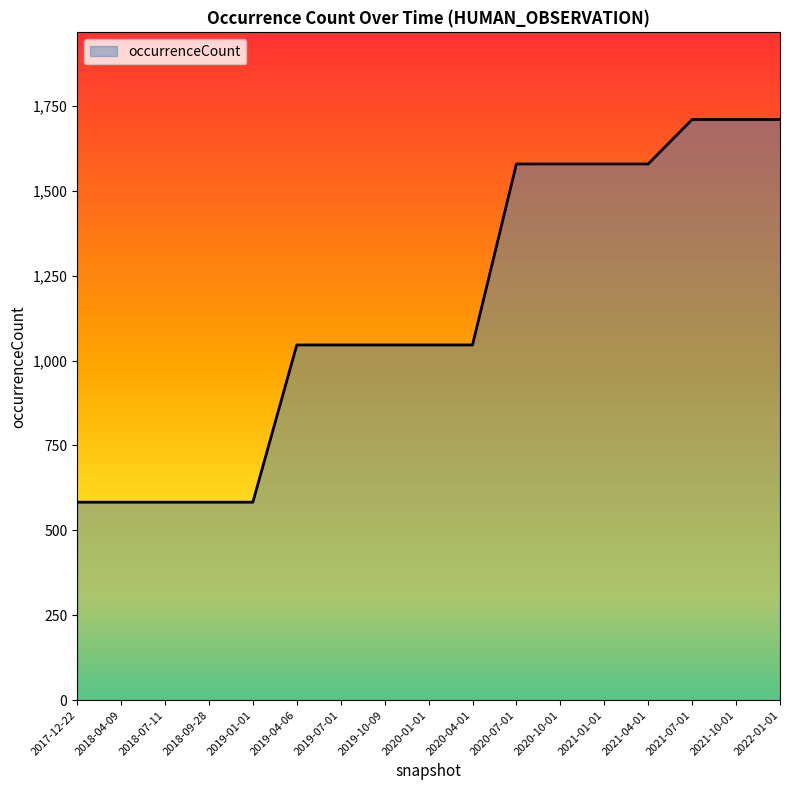

What is the greatest value displayed?

1710